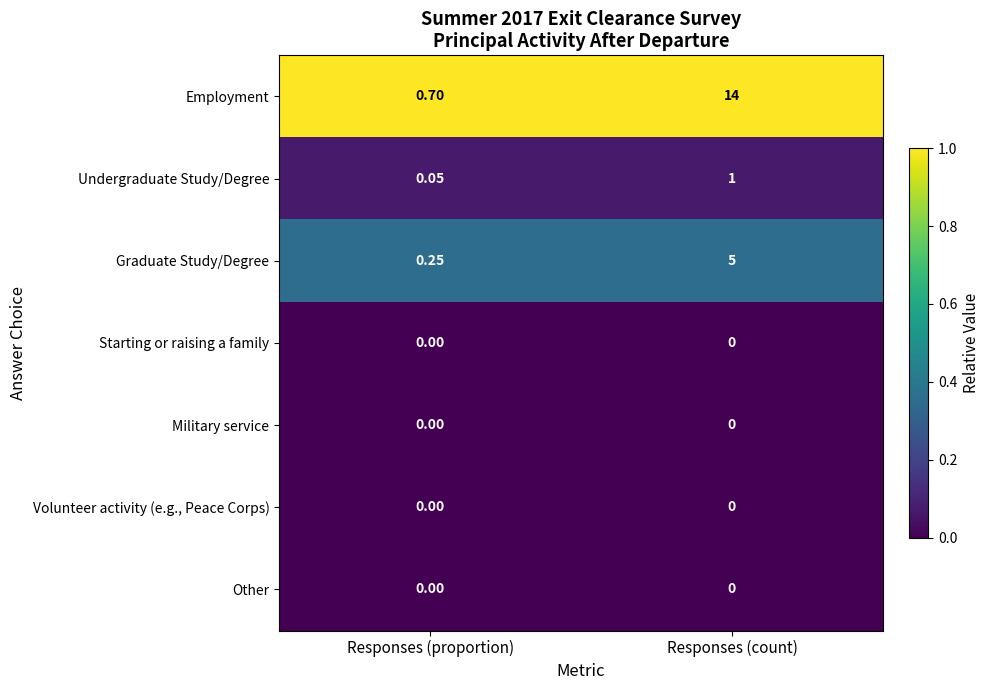

Which category has the lowest value in the Graduate Study/Degree series?

Responses (proportion)